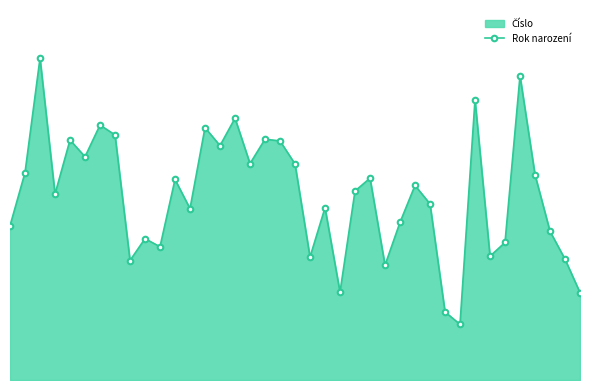

How many lines are shown in the chart?

1